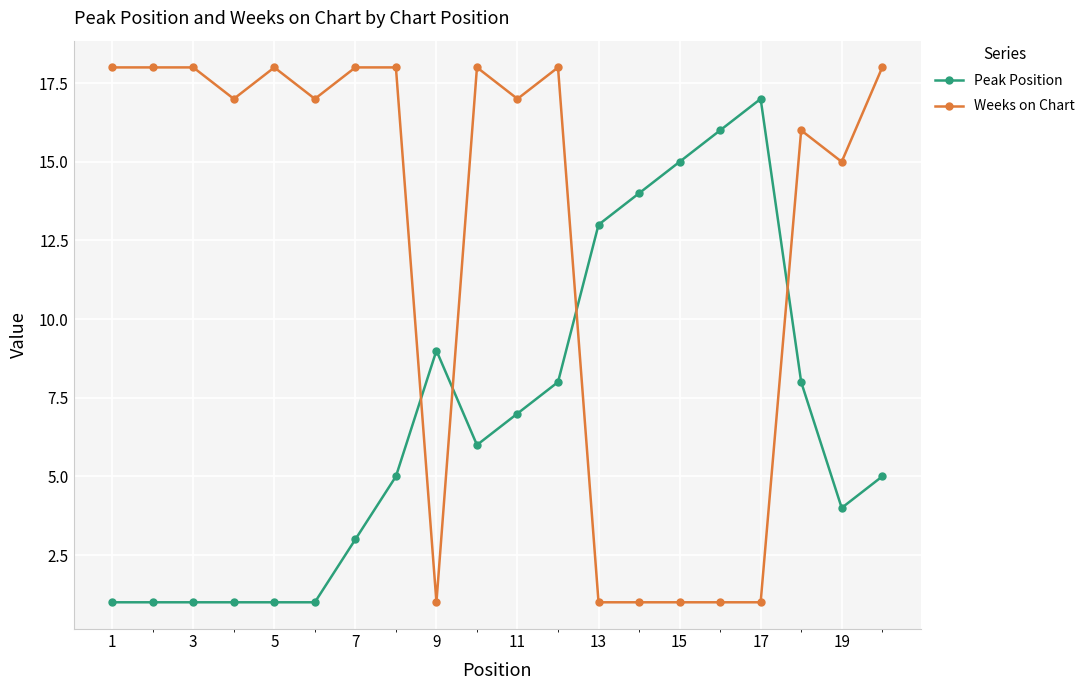

Which series has the largest total across all categories?

Weeks on Chart